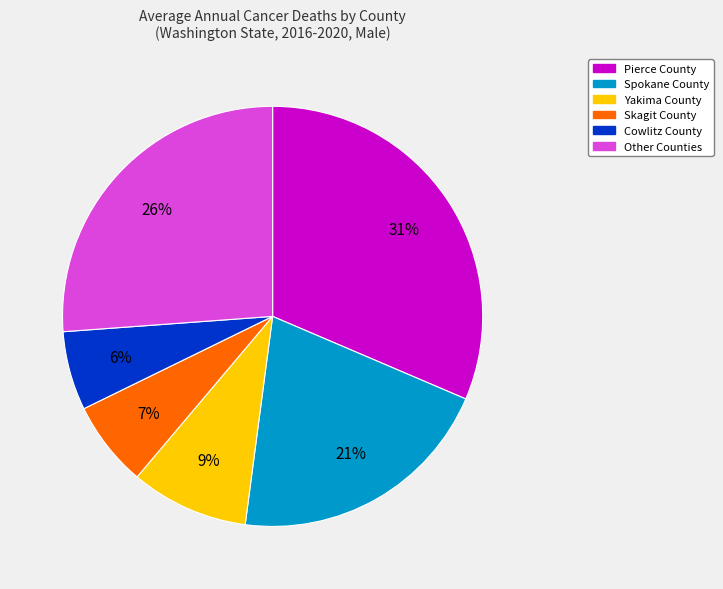

How many slices are in this pie chart?

6